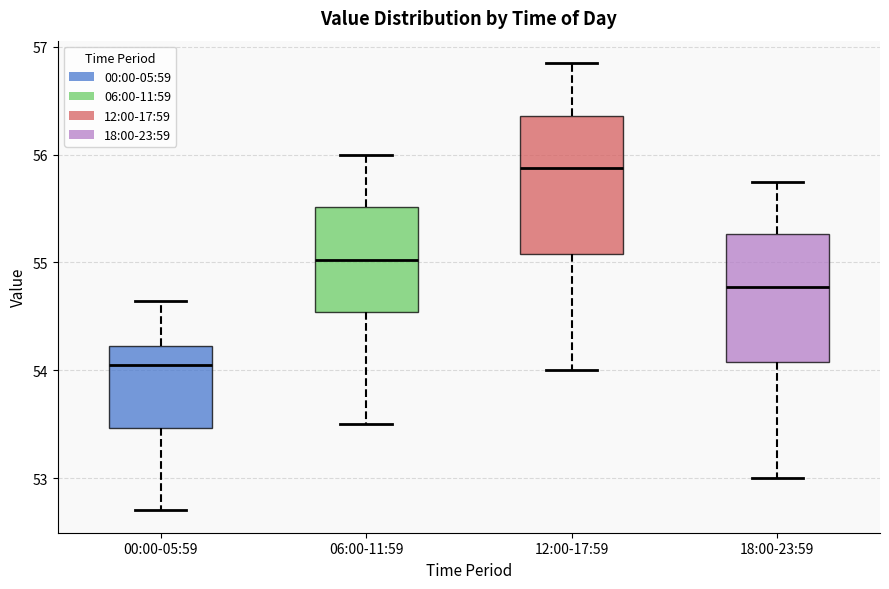

Reading left to right, read every box against the y-axis: the position of its median line, the range the box covers, and the ends of its whiskers. The values are not printed on the chart, so give them approximately, as read against the axis.

00:00-05:59: median 54.1, box 53.5 to 54.2, whiskers 52.7 to 54.6
06:00-11:59: median 55.0, box 54.5 to 55.5, whiskers 53.5 to 56.0
12:00-17:59: median 55.9, box 55.1 to 56.4, whiskers 54.0 to 56.9
18:00-23:59: median 54.8, box 54.1 to 55.3, whiskers 53.0 to 55.8